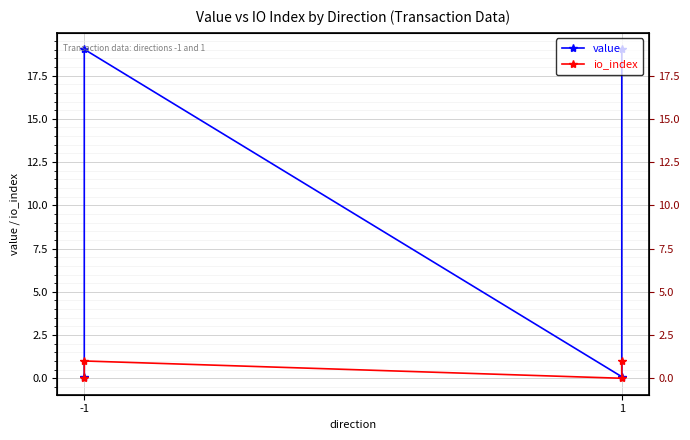

What is the value of the io_index point at the 4th from the left?

1.0